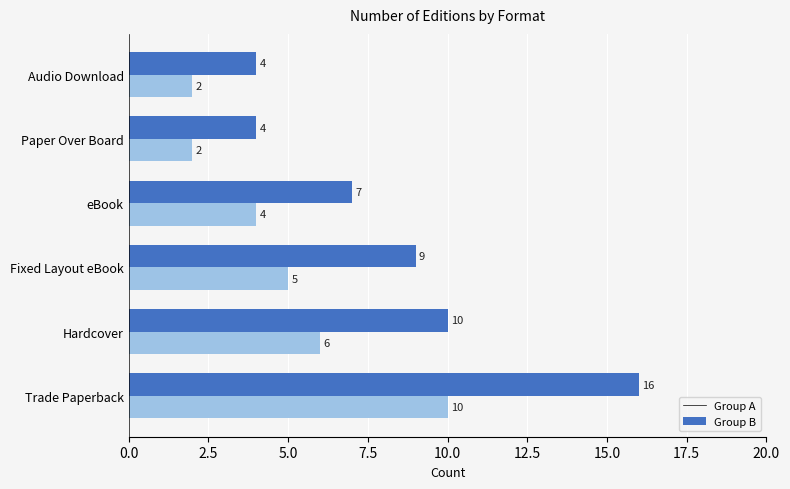

What is the spread (max minus min) of values at eBook?

3